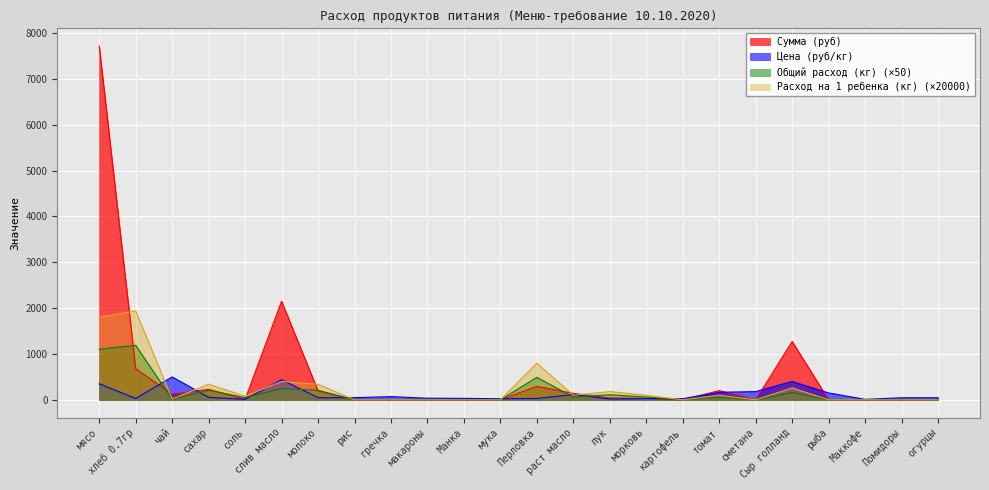

Between which two adjacent categories do Общий расход (кг) and Сумма (руб) first intersect?

мясо and хлеб 0.7гр